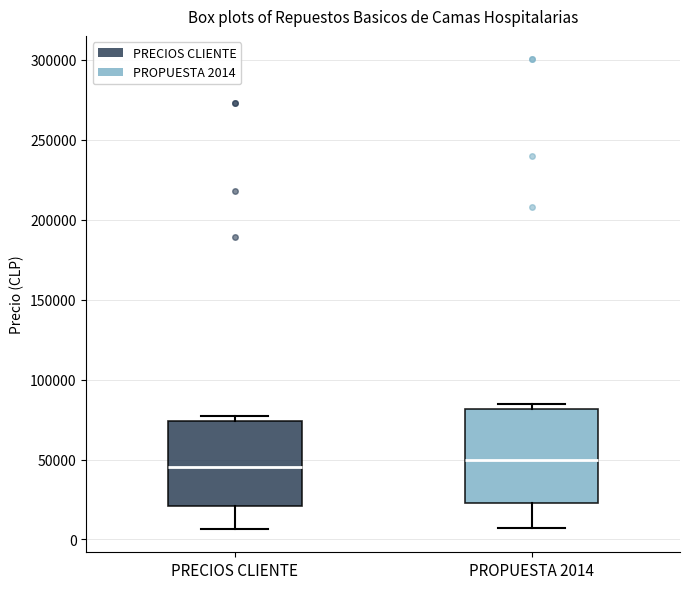

Where is the lower edge of the box for PROPUESTA 2014 on the y-axis? The values are not printed on the chart, so give them approximately, as read against the axis.

25000